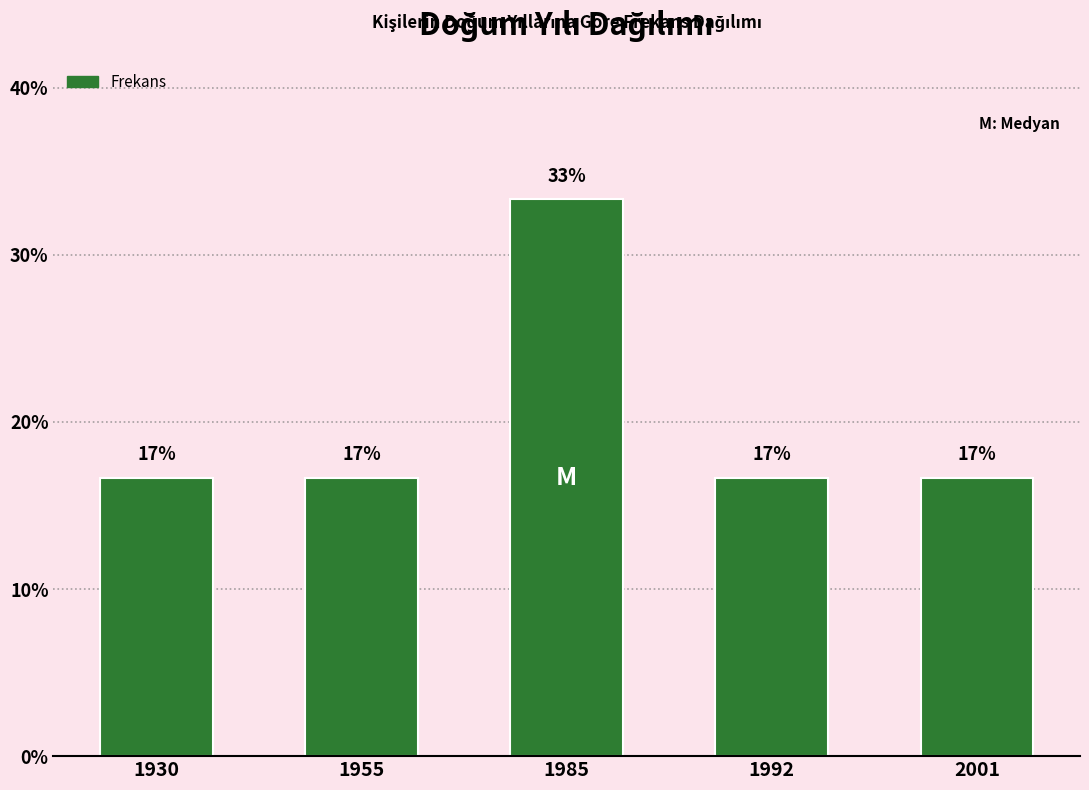

Reading right to left, extract all data points from this chart.

16.7	16.7	33.3	16.7	16.7